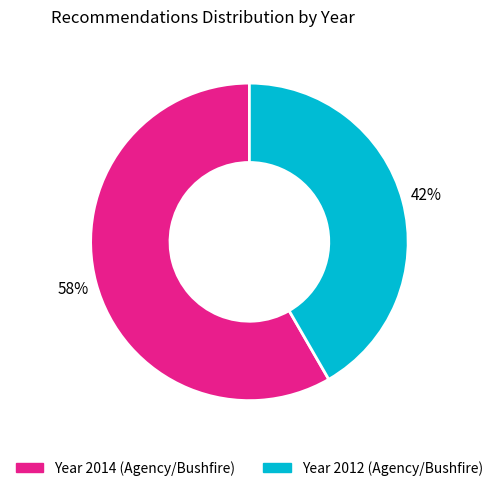

Does any single category account for the majority?

Yes